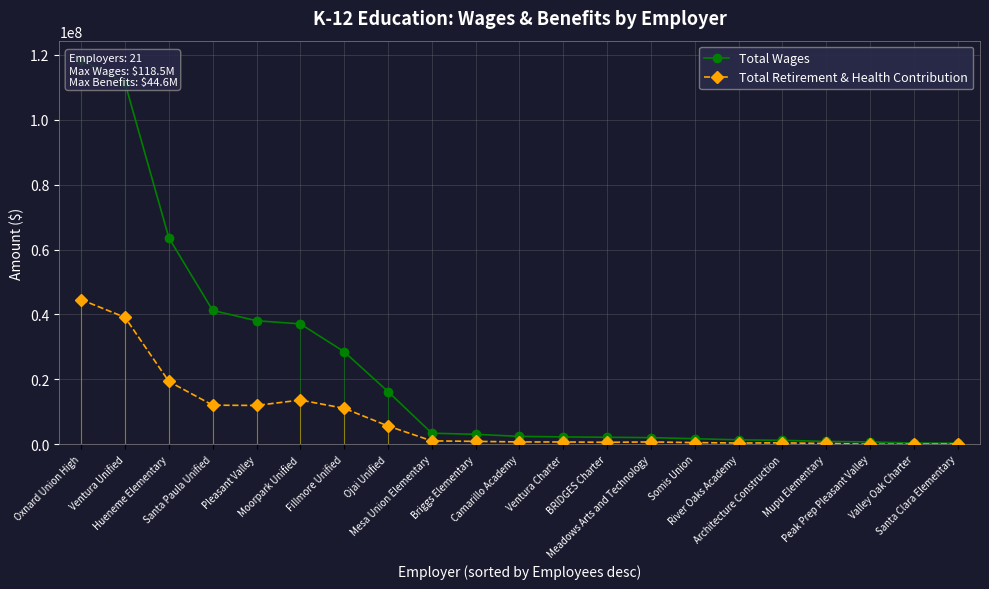

How many values in Total Retirement & Health Contribution are above zero?

20